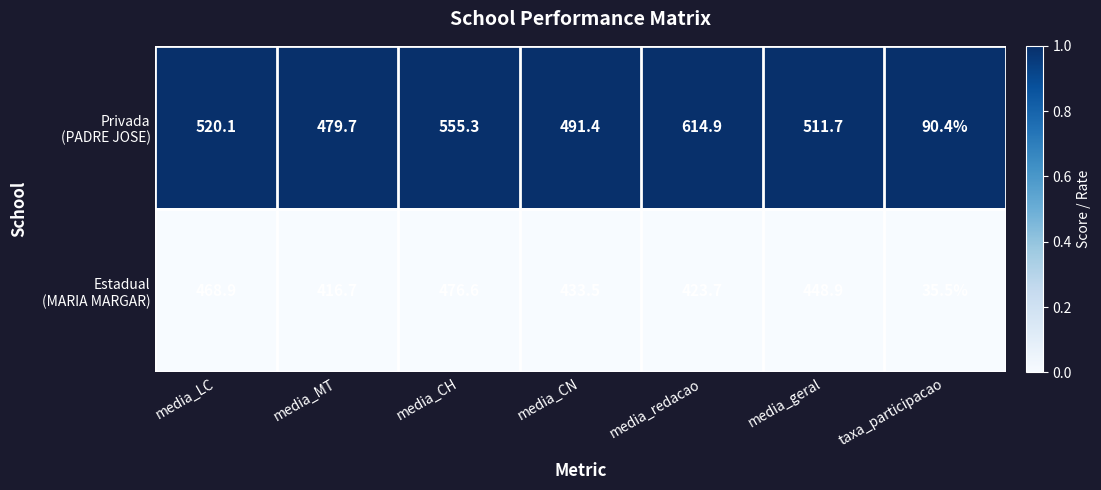

What is the difference between the highest and lowest values at media_LC?

51.2